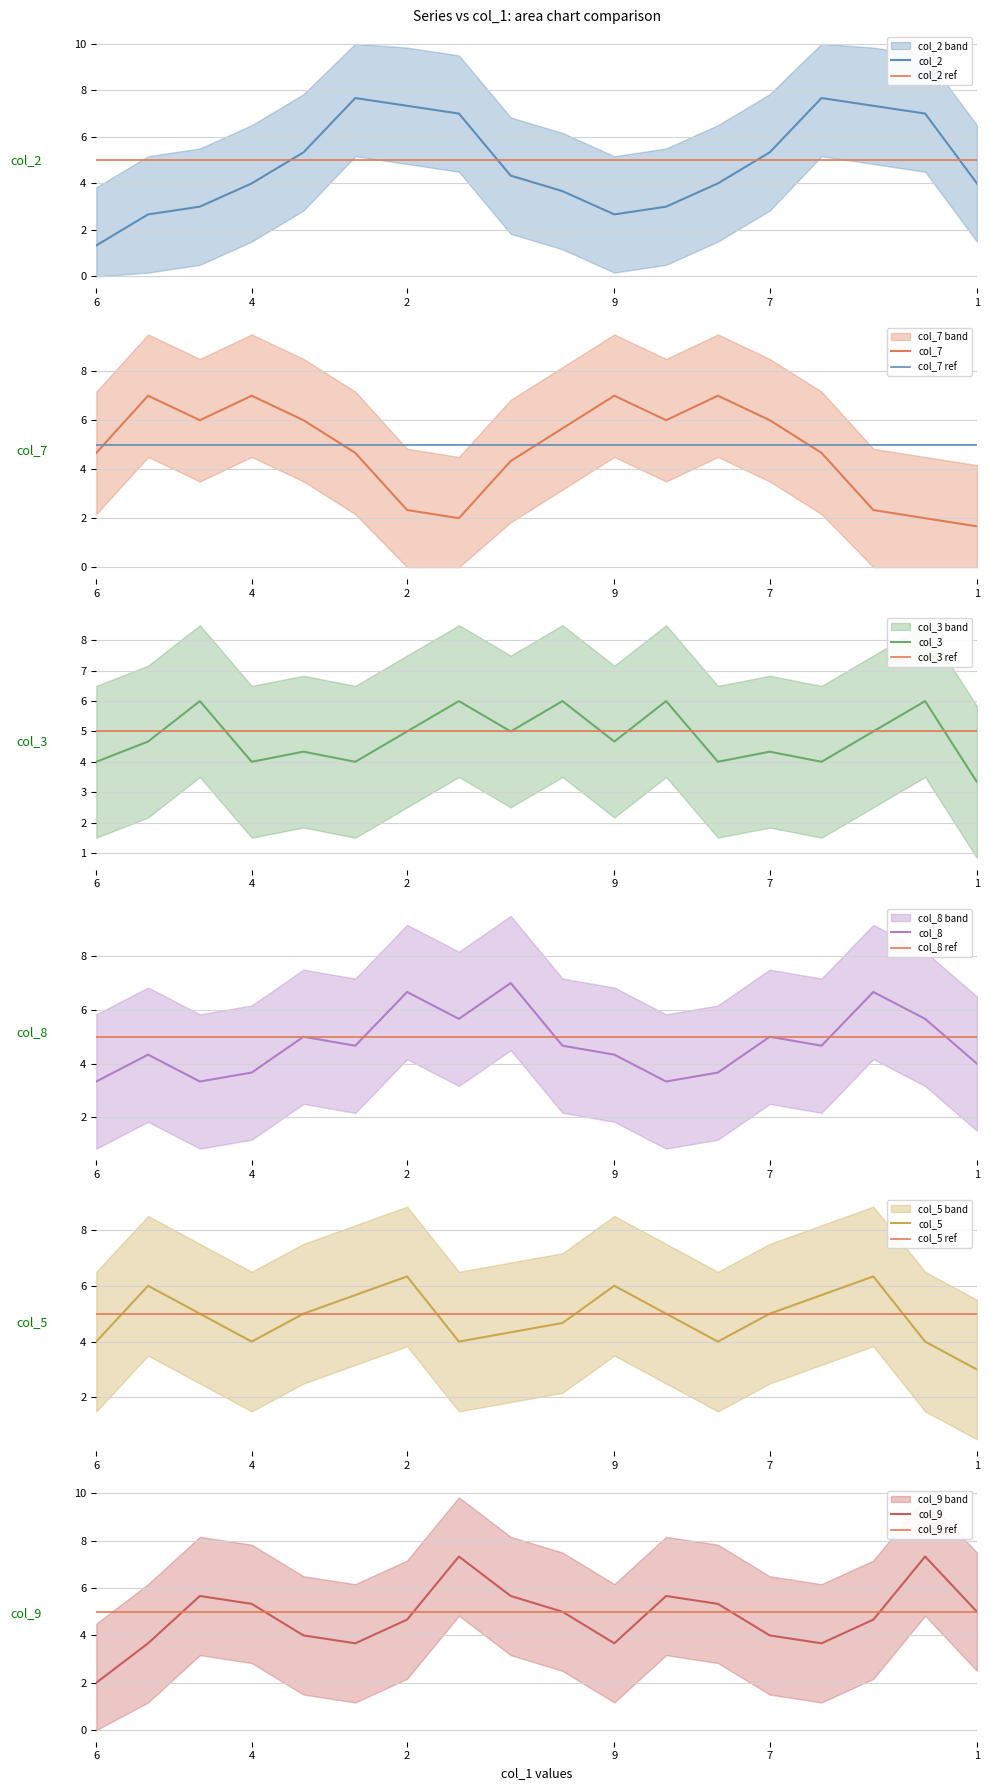

Does the chart display data point markers on the line(s)?

No